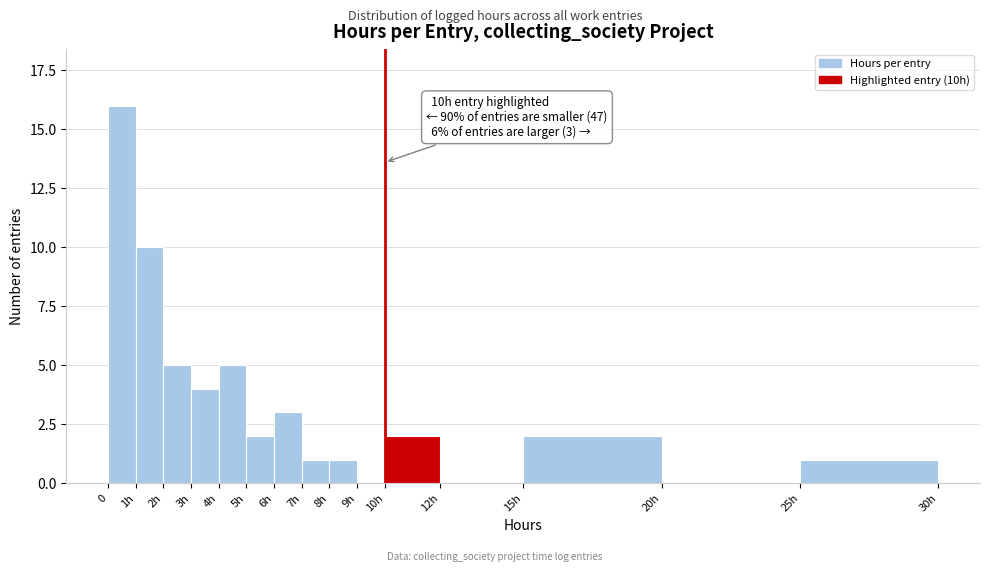

Reading left to right, transcribe all the data shown in this chart.

0=16	1h=10	2h=5	3h=4	4h=5	5h=2	6h=3	7h=1	8h=1	9h=0	10h=2	12h=0	15h=2	20h=0	25h=1